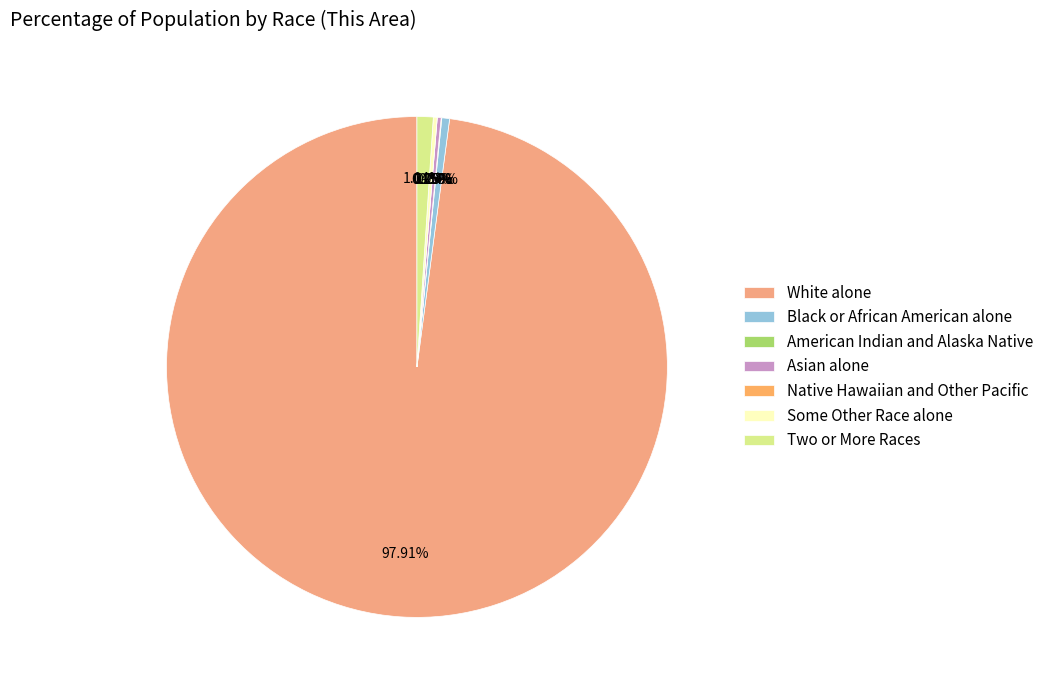

To the nearest percent, what is the average slice percentage?

14%